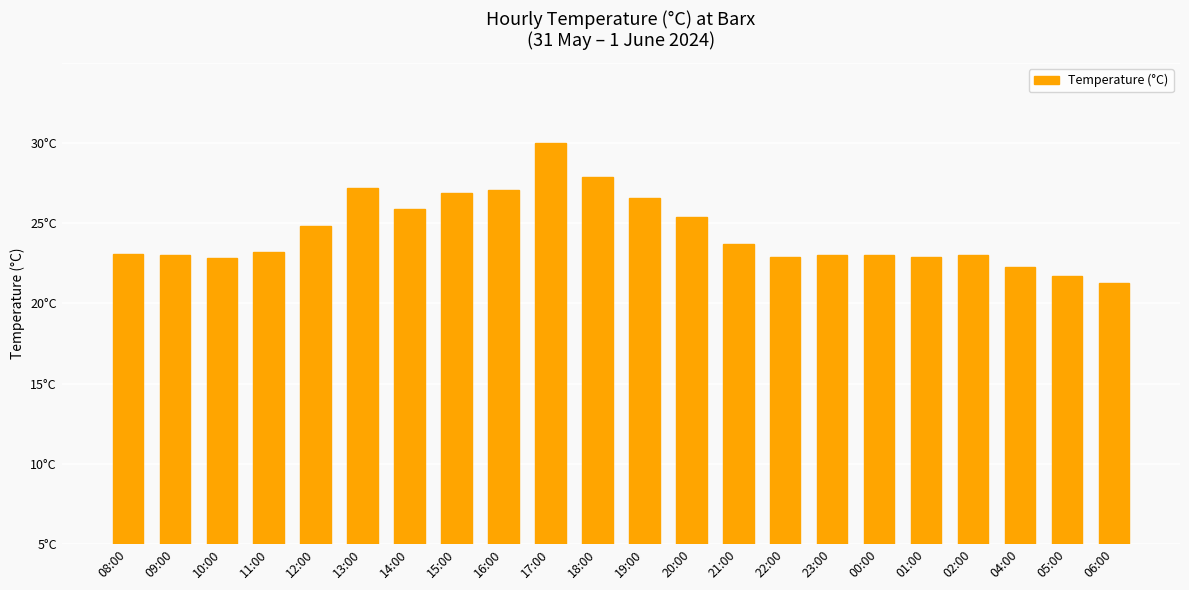

Does the chart contain any negative values?

No